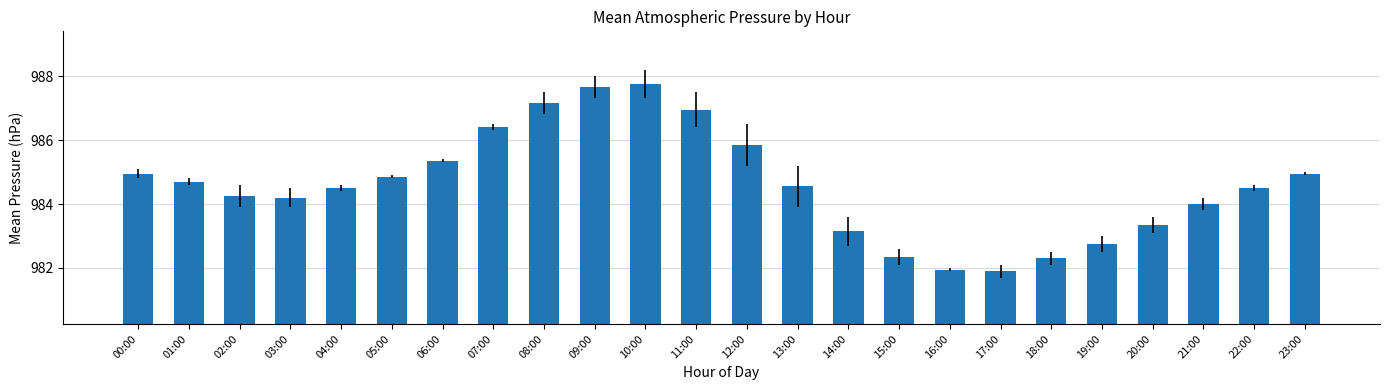

Is it true that the value at 08:00 is 280.8?

False